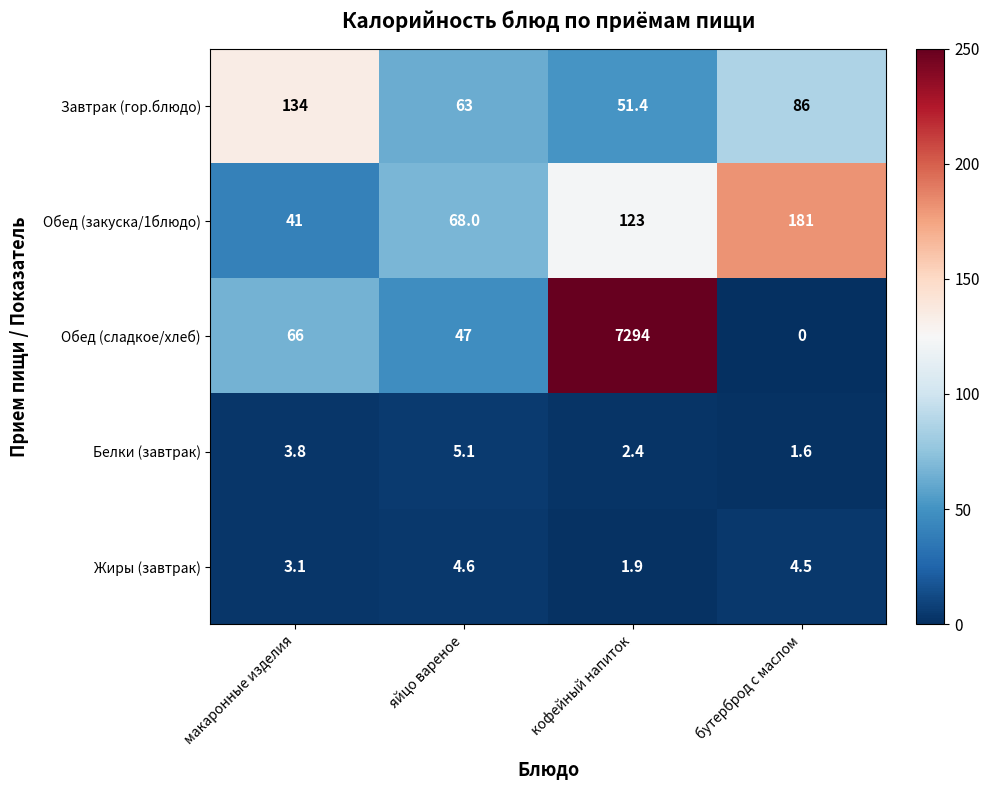

What is the sum of all Обед (сладкое/хлеб) values?

7407.0